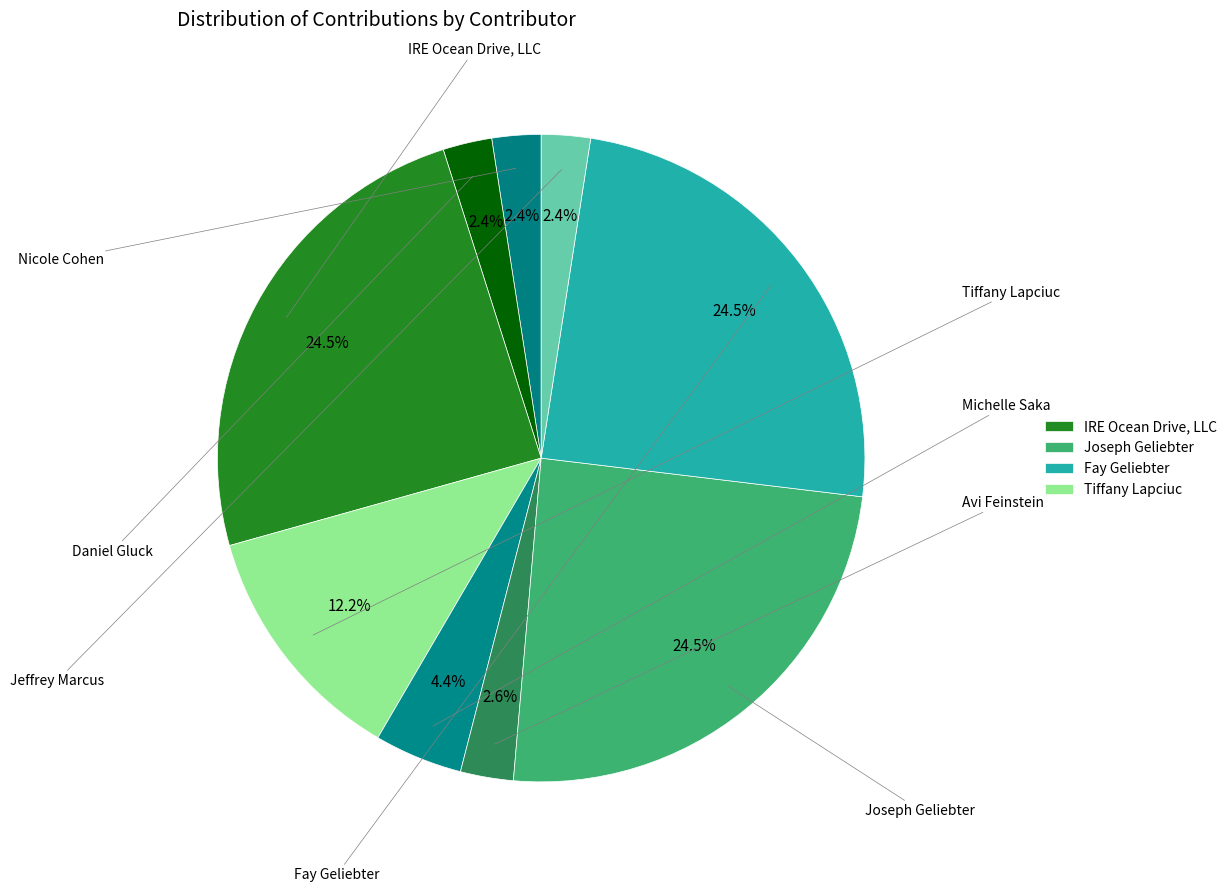

Does any single category account for the majority?

No